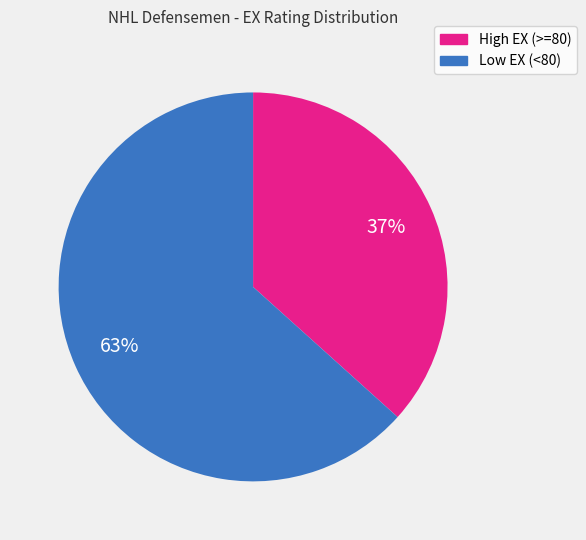

Is there a majority slice in this chart?

Yes